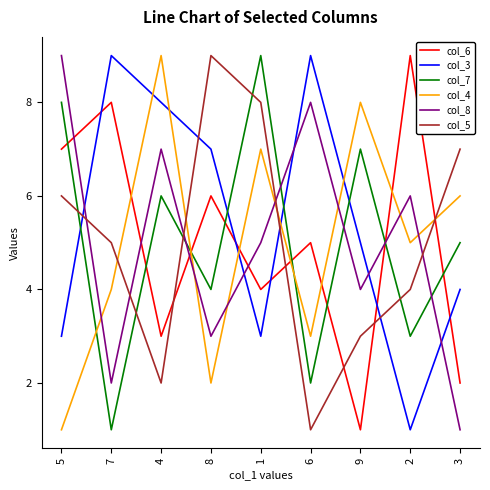

Between which two adjacent categories do col_3 and col_4 first intersect?

7 and 4